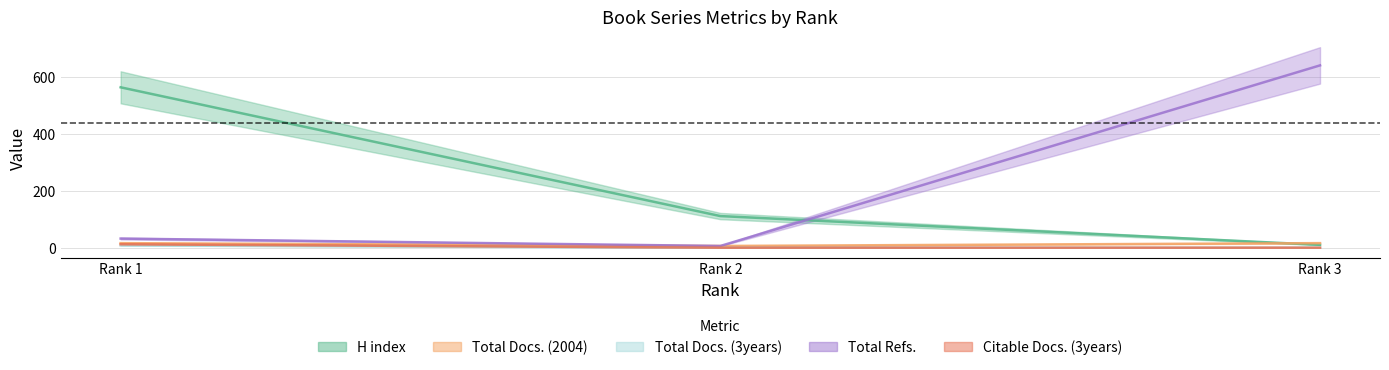

The value of Total Refs. at Rank 2 is 6. True or false?

True